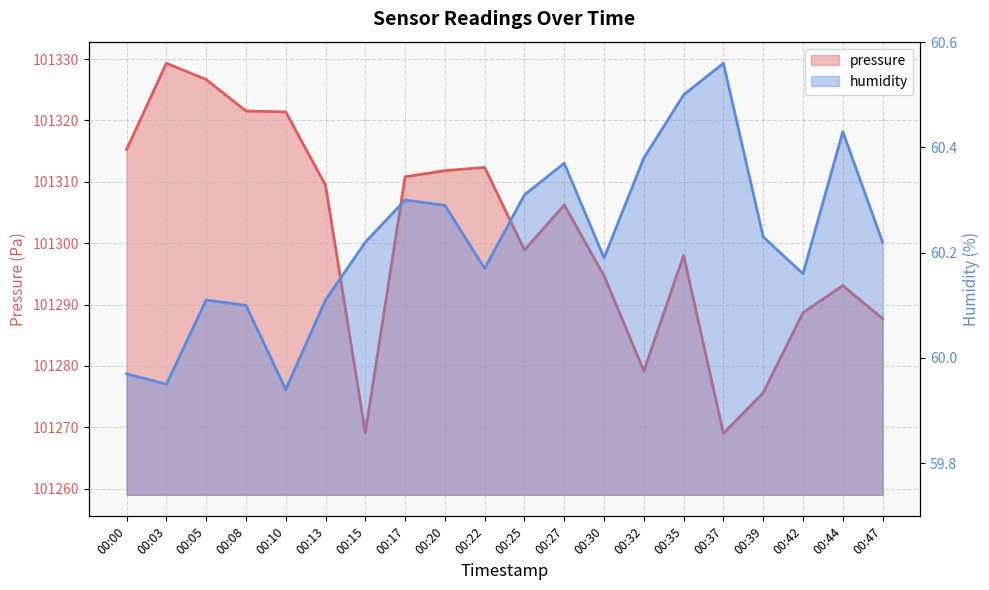

True or false: pressure has more than 1 points higher than both neighbors.

True